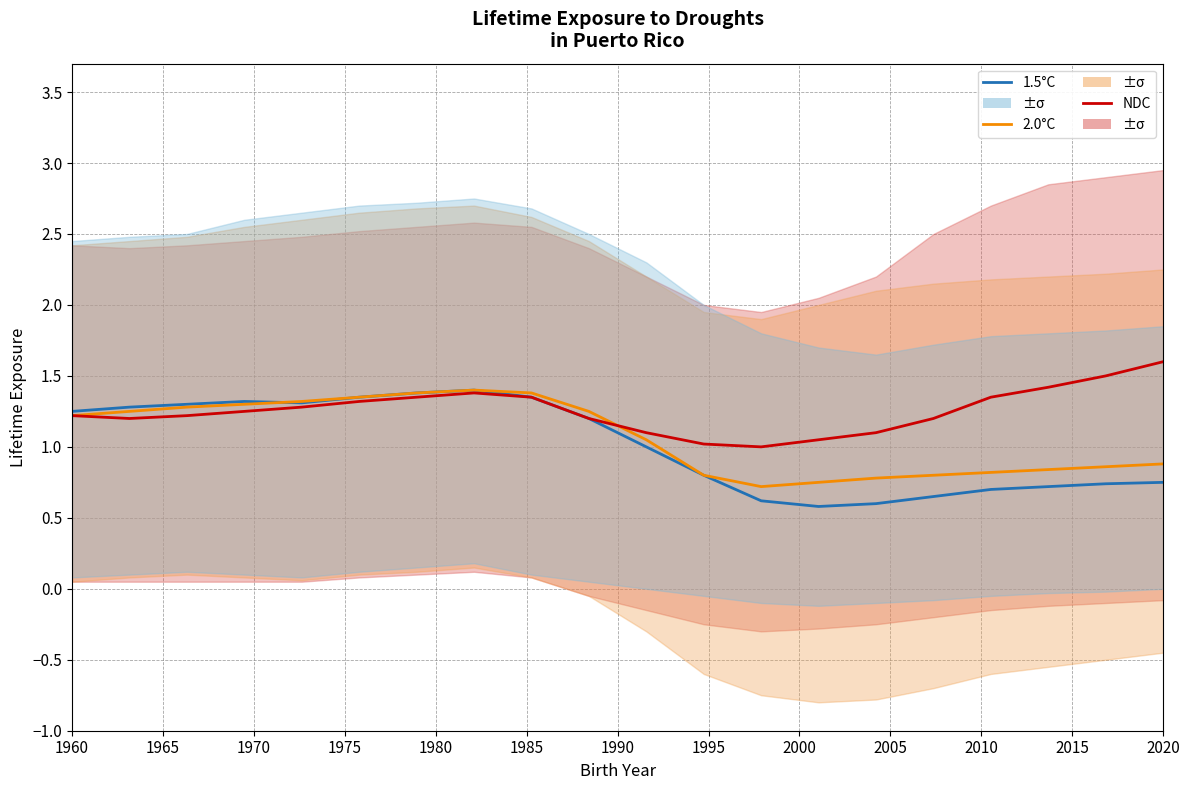

How many 1.5°C values are between 0 and 1?

10